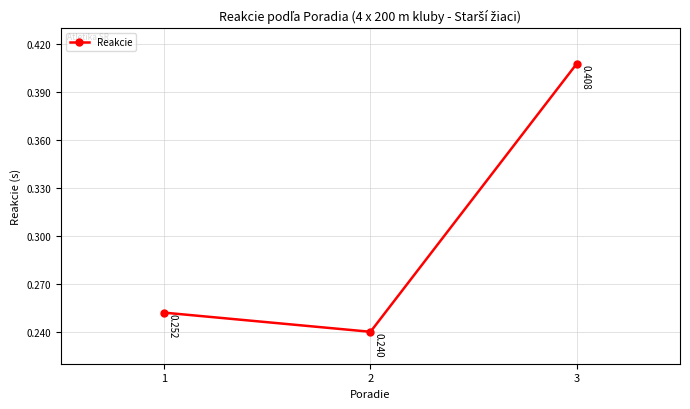

Reading right to left, what are all the values shown in this chart?

0.4	0.2	0.3